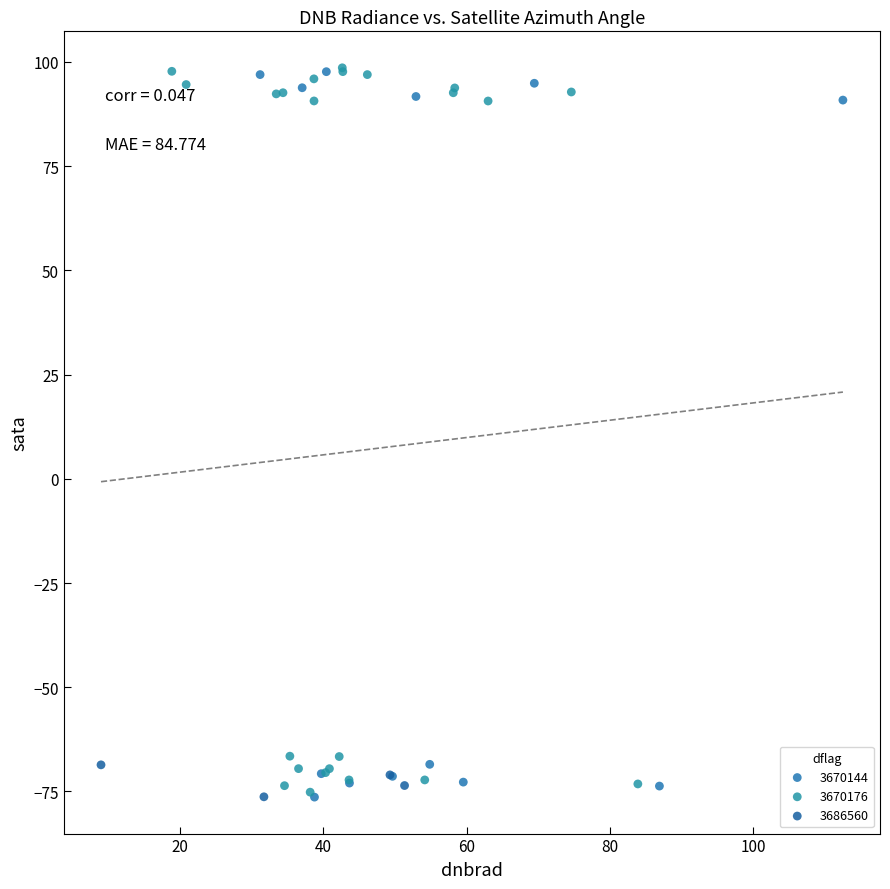

What are all the series names shown in the legend?

3670144, 3670176, 3686560